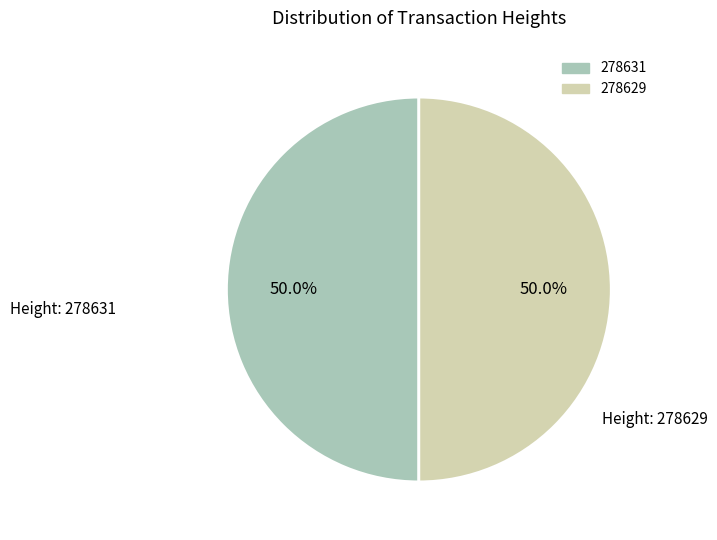

To the nearest percent, what is the combined percentage of 278629 and 278631?

100%